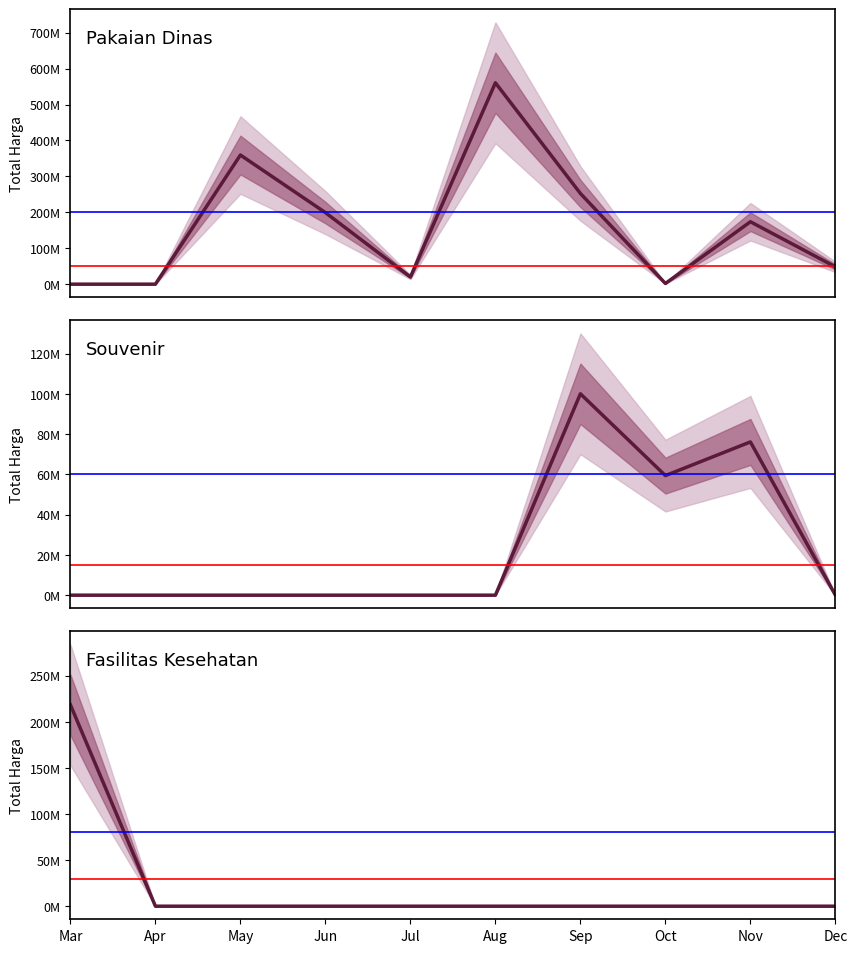

What is the difference between the maximum and second lowest values in the Souvenir series?

100000000